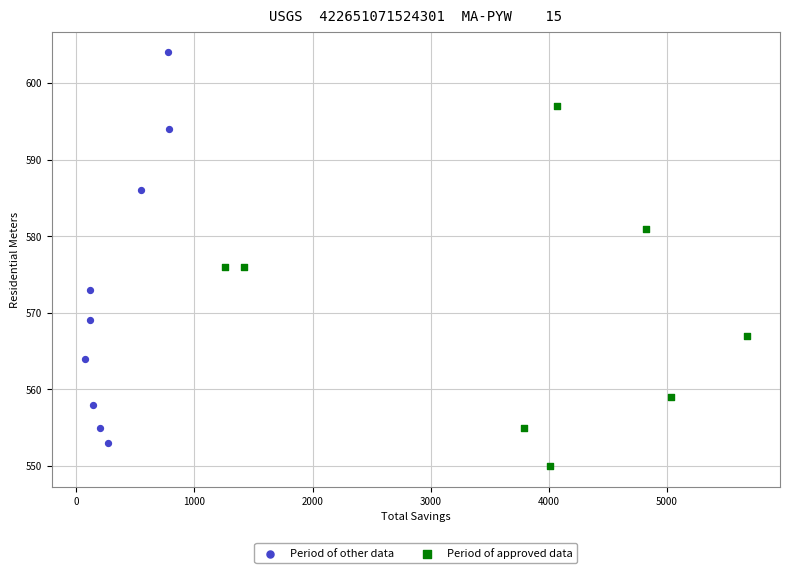

Which series has the widest spread of Y values?

Period of other data